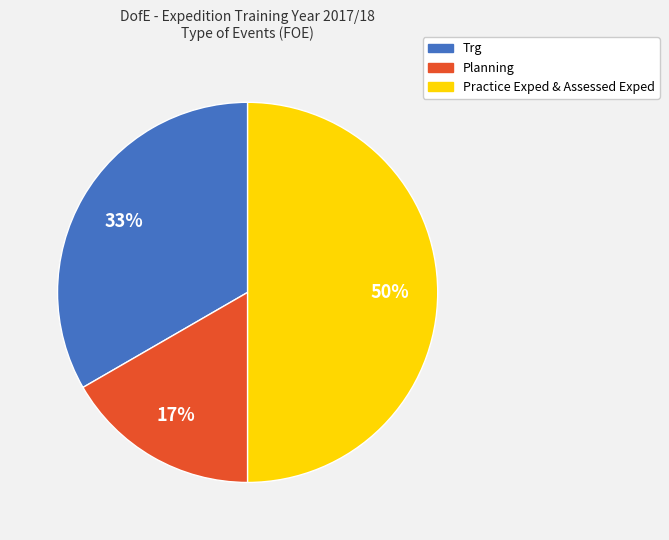

To the nearest percent, what is the combined percentage of Planning and Trg?

50%